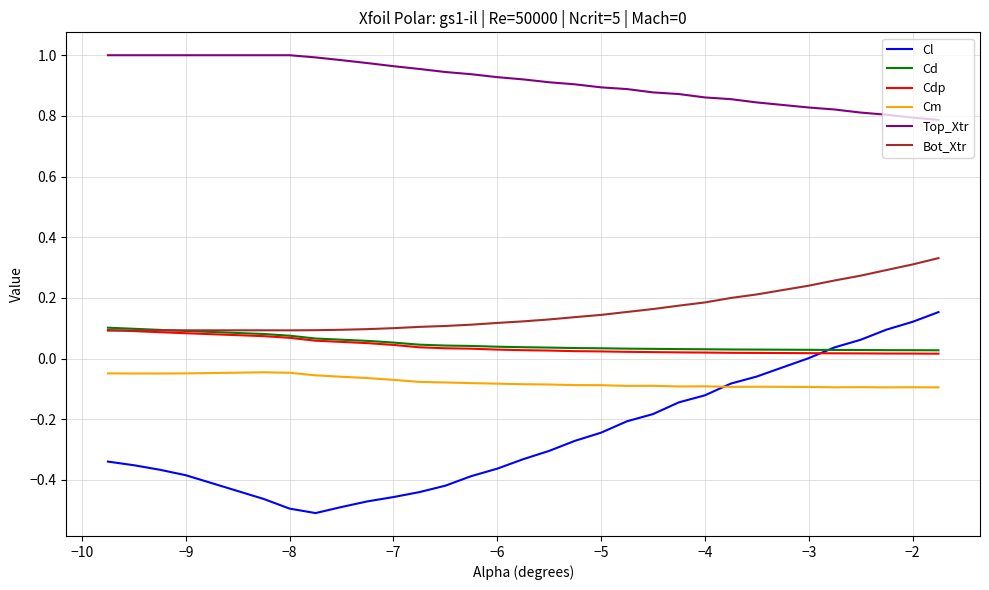

Does the chart display data point markers on the line(s)?

No